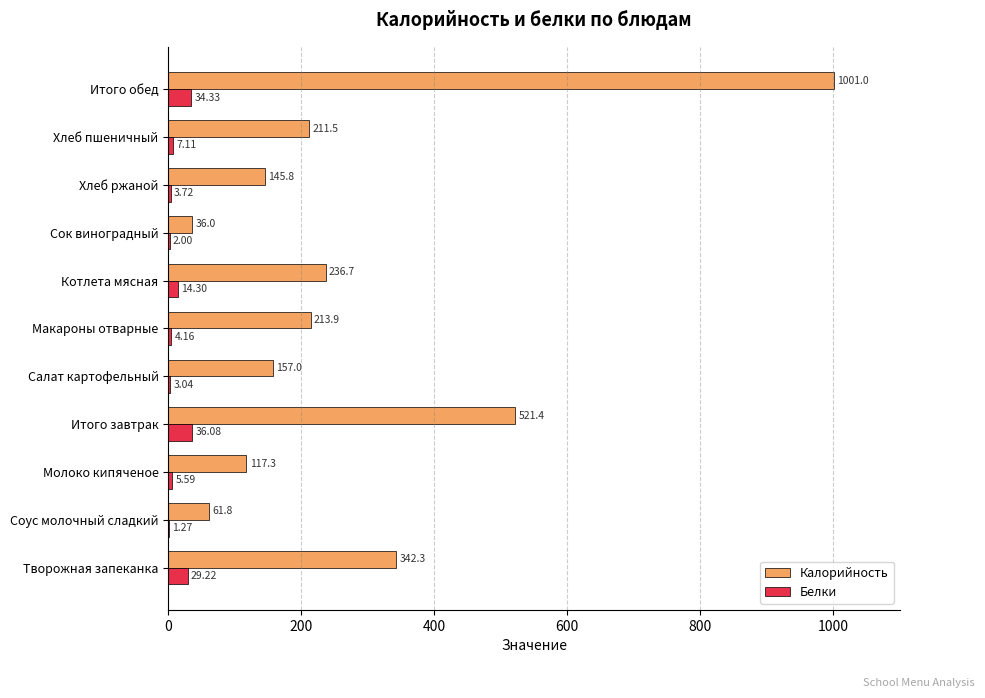

Where is Белки nearest to the value 18?

Котлета мясная